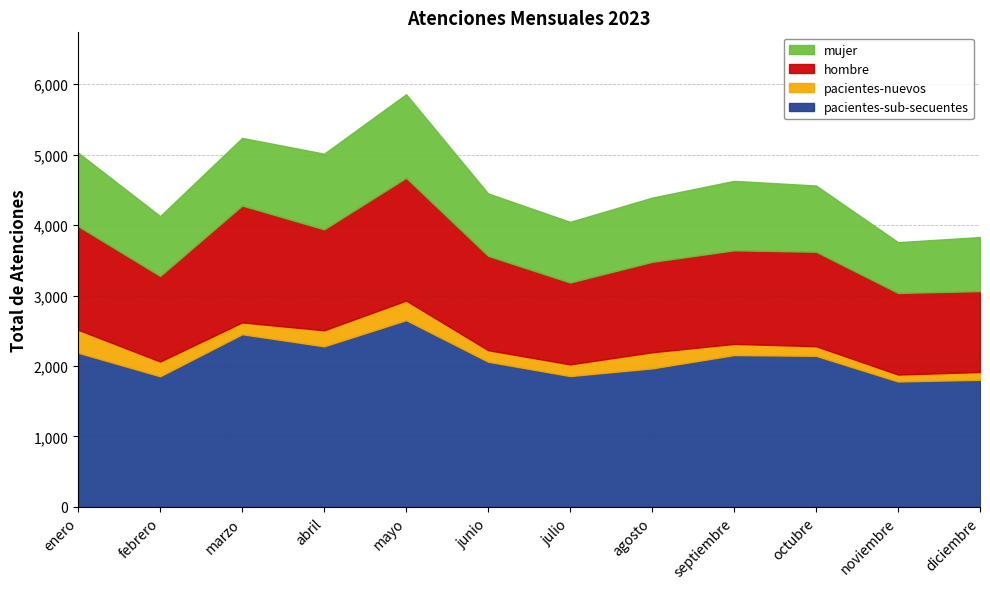

How many data points does each series have?

12